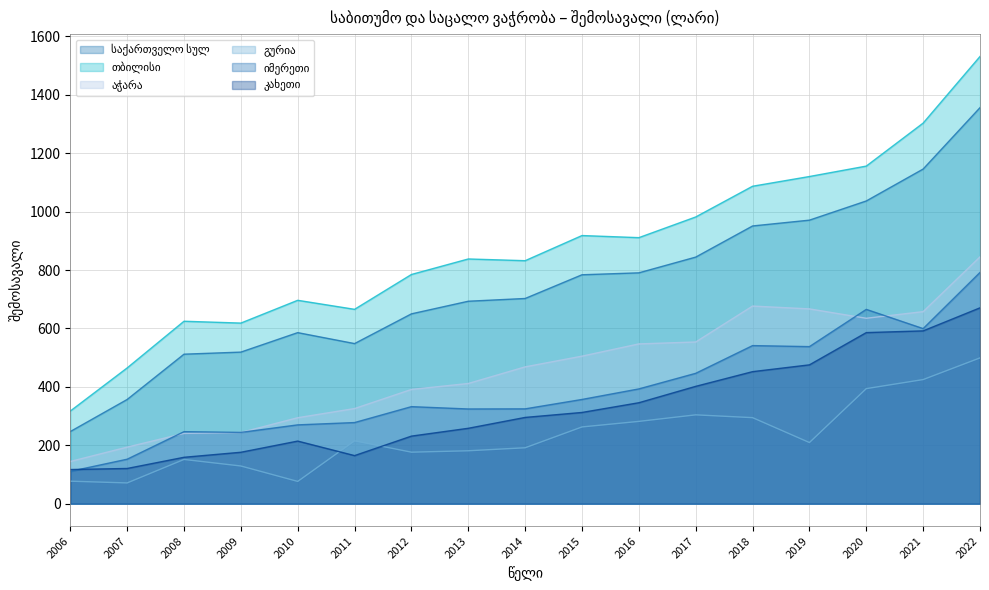

Is it true that აჭარა equals 447.0 at 2019?

False